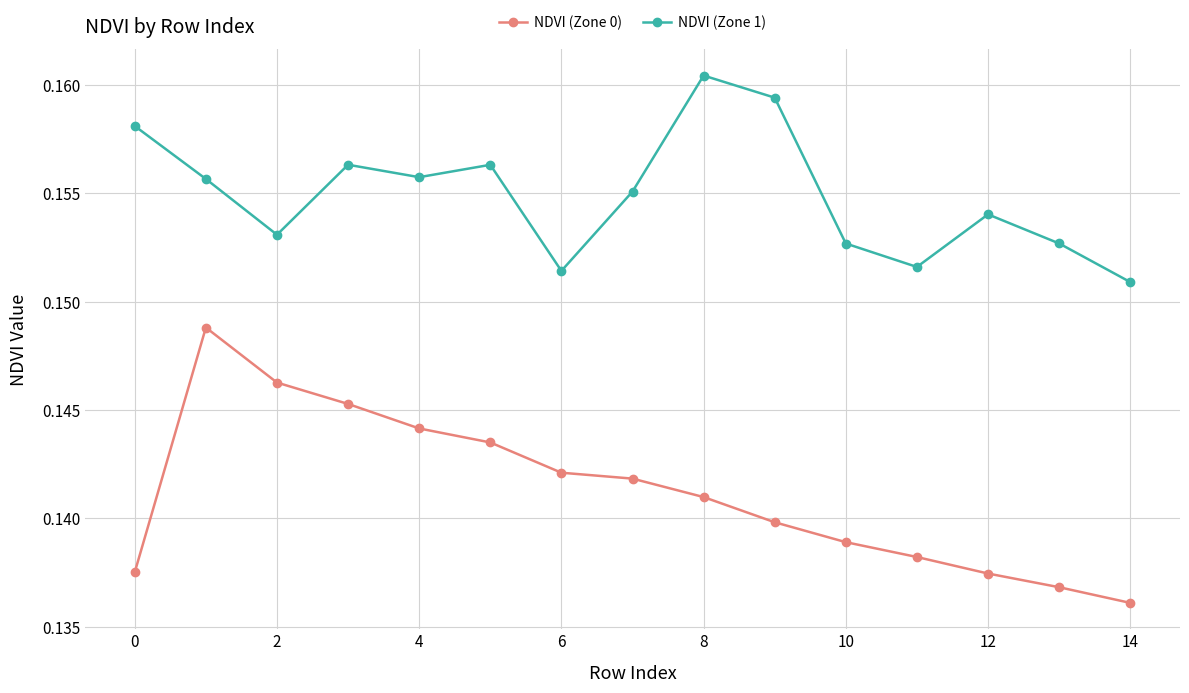

Which series has the largest total across all categories?

NDVI (Zone 1)